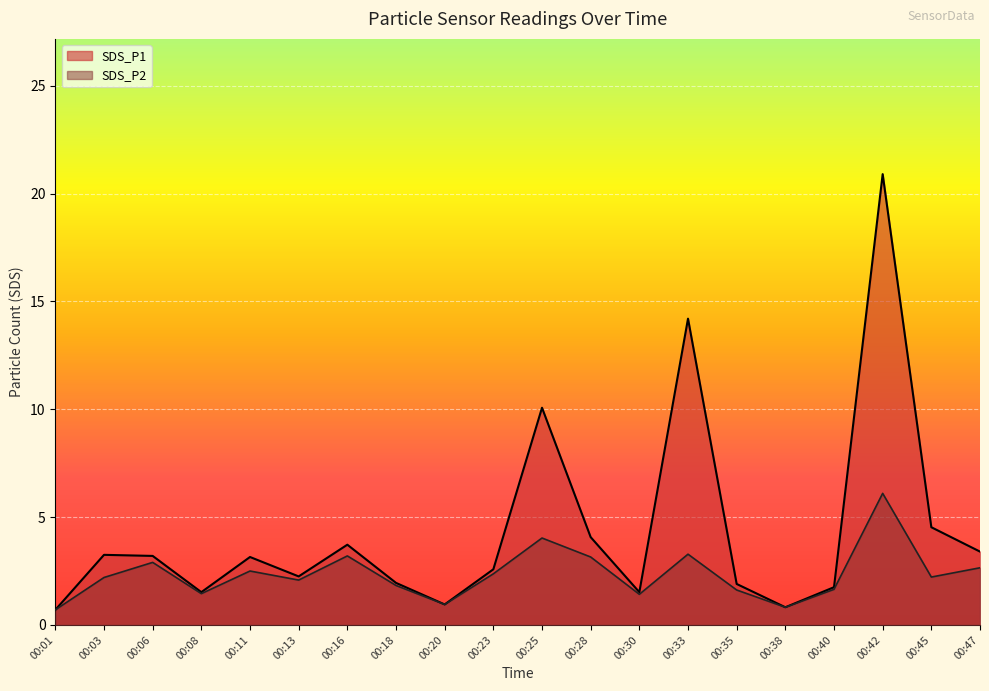

What is the total value across all series at 00:16?

6.9